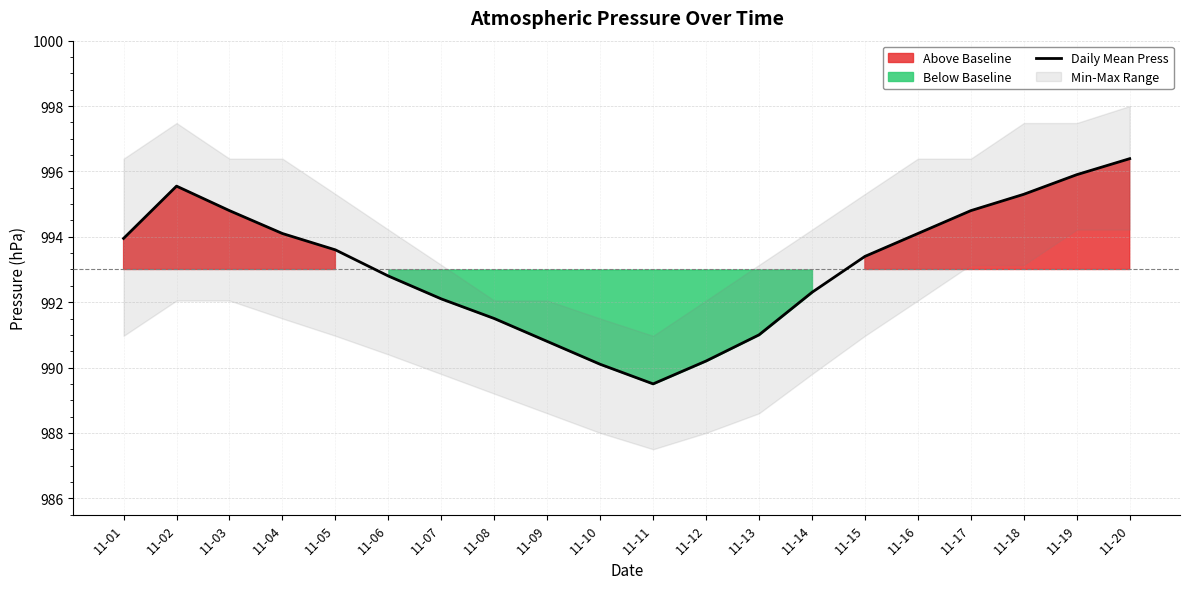

Where does the Daily Mean Press series first go above 993?

11-01